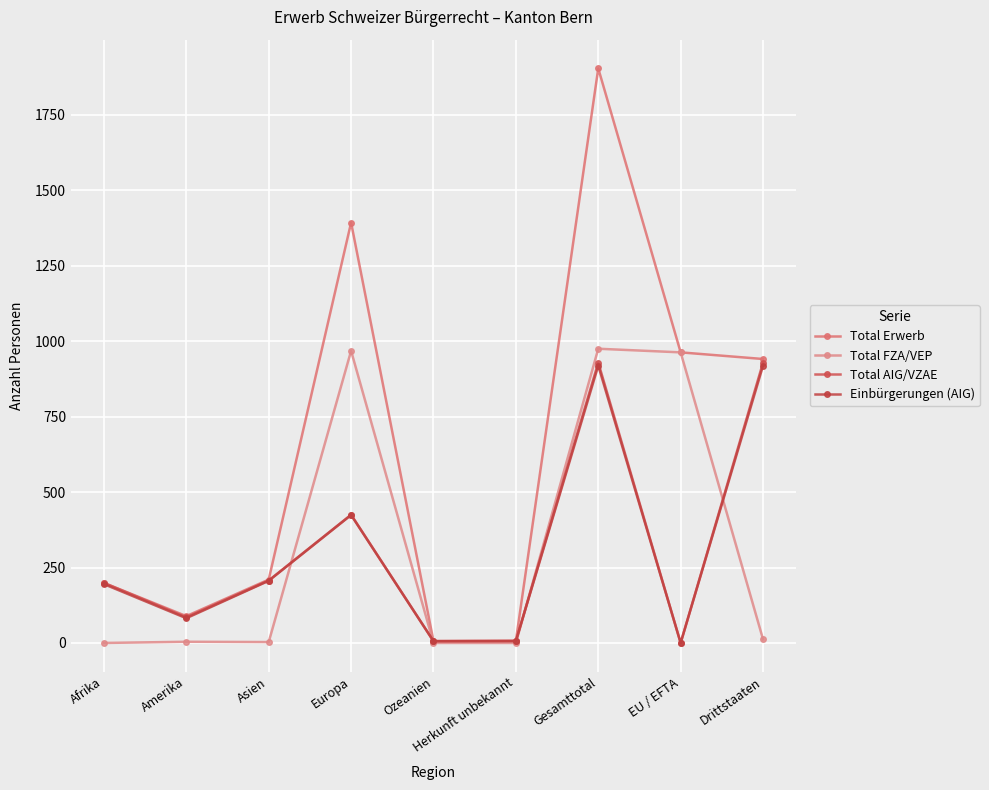

In Total FZA/VEP, how many points are lower than both neighbors (excluding endpoints)?

1